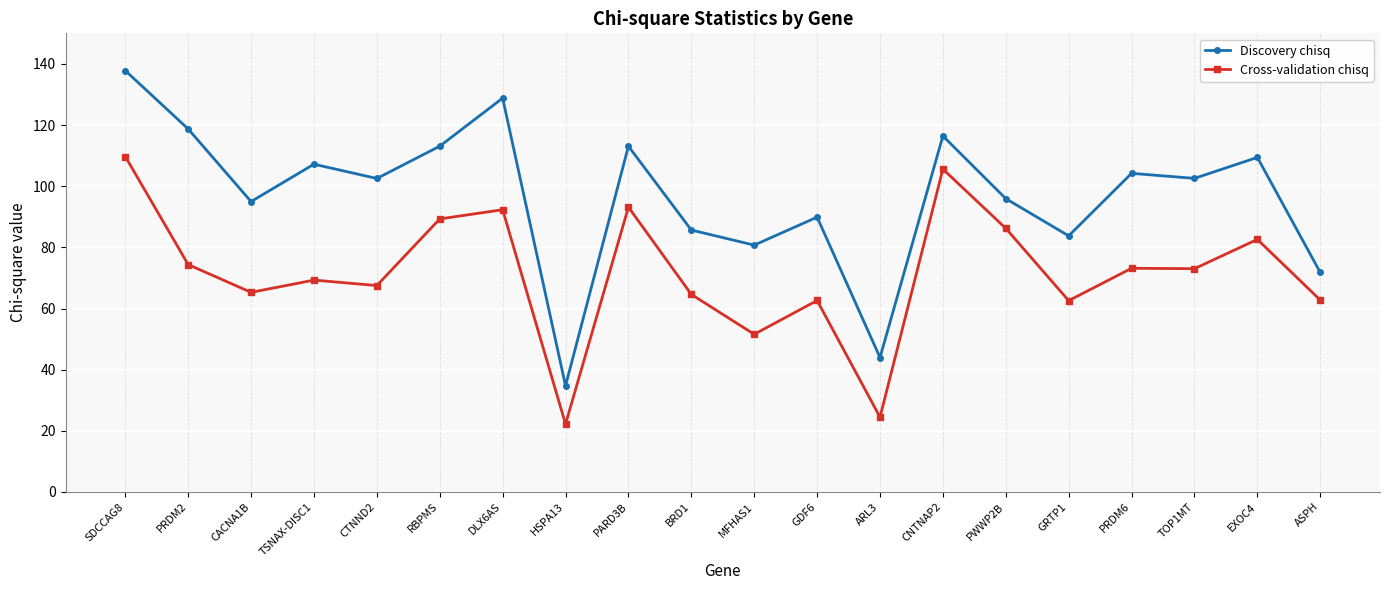

How many data points in Discovery chisq are above 102?

11